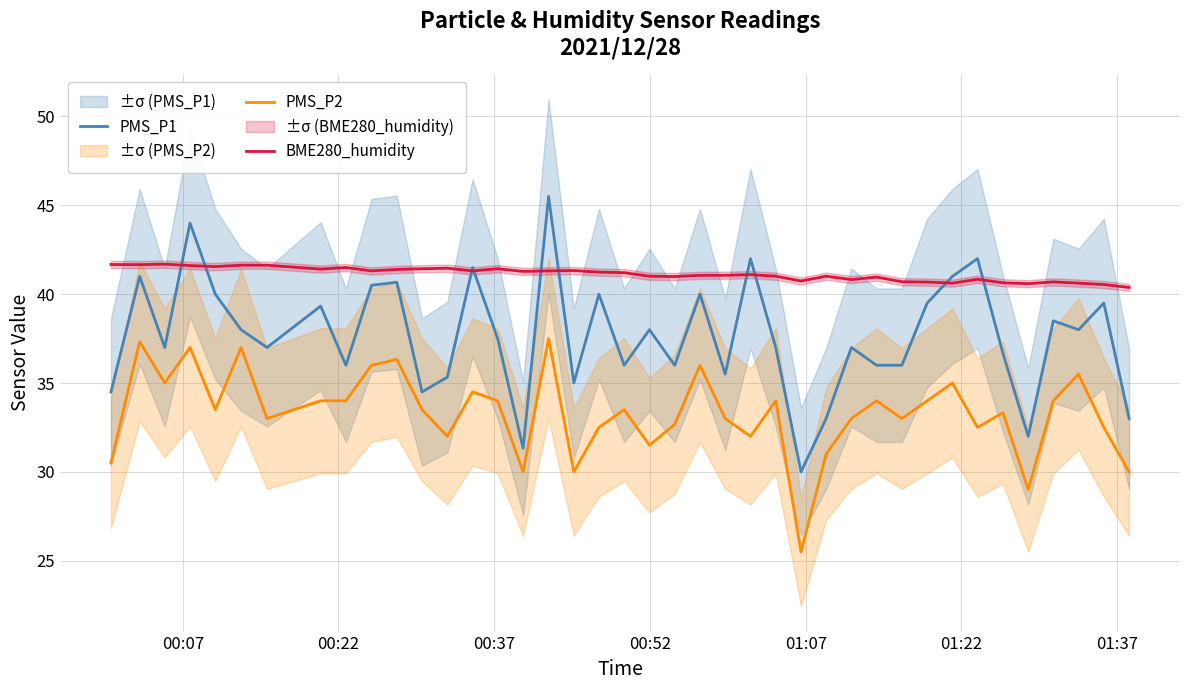

What is the minimum value for BME280_humidity?

40.4